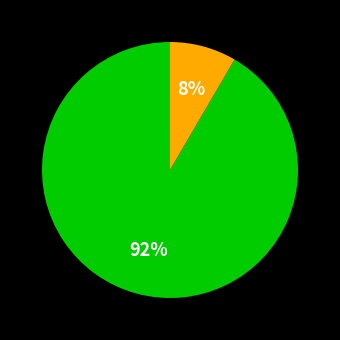

Is there a majority slice in this chart?

Yes